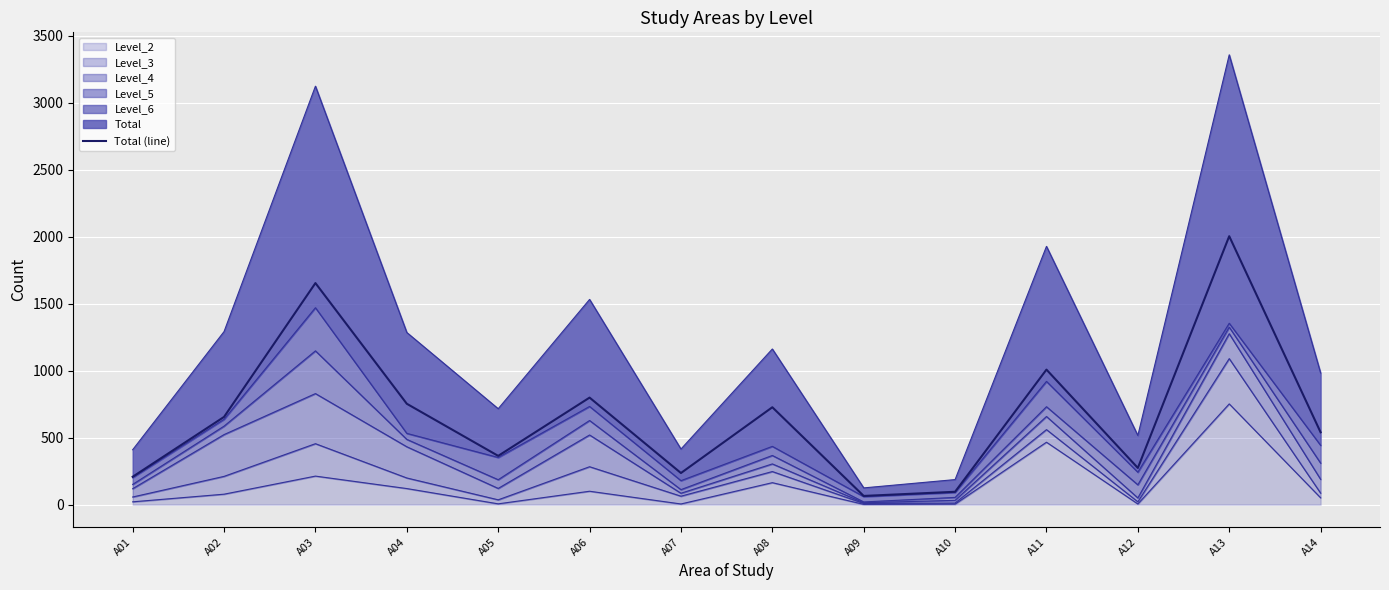

What is the difference between the maximum and minimum values?

1939